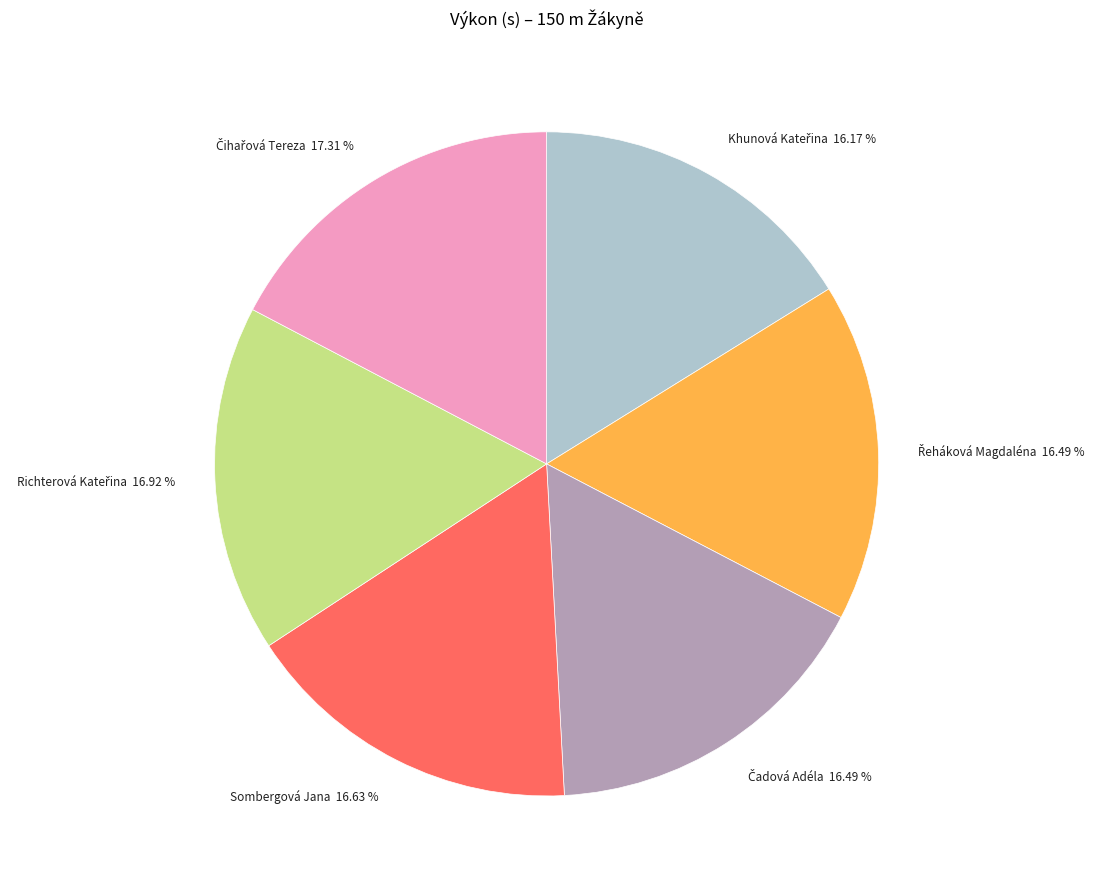

How many slices are in this pie chart?

6